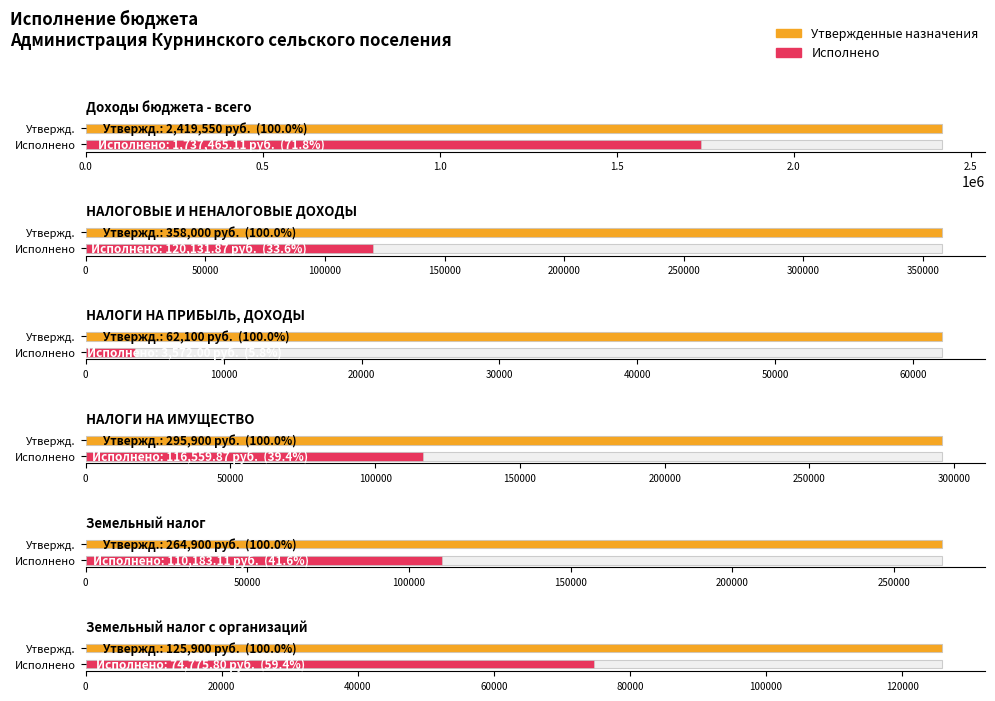

What is the sum of the Утвержденные бюджетные назначения values at Земельный налог and НАЛОГИ НА ИМУЩЕСТВО?

560800.0